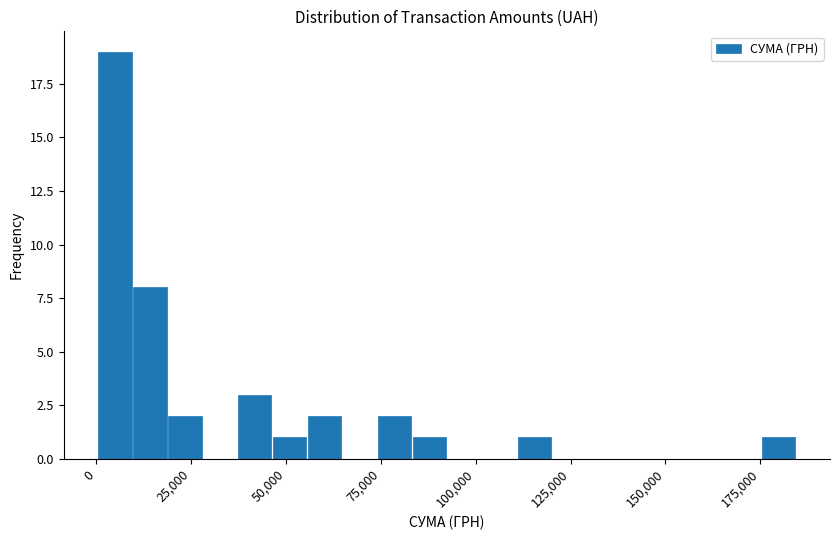

Read against the x-axis, roughly where is the centre of the tallest bar?

5000